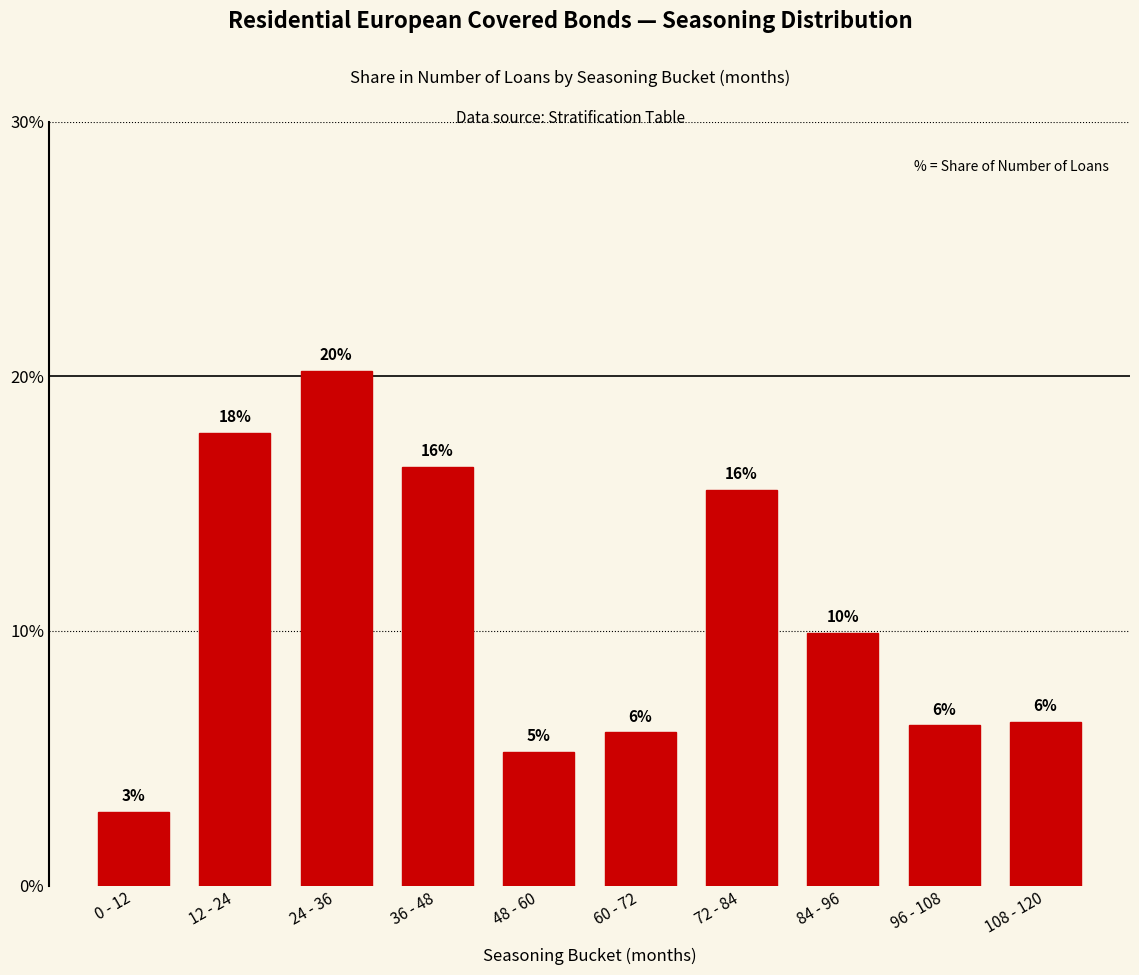

What is the difference between the maximum and minimum values?

17.3